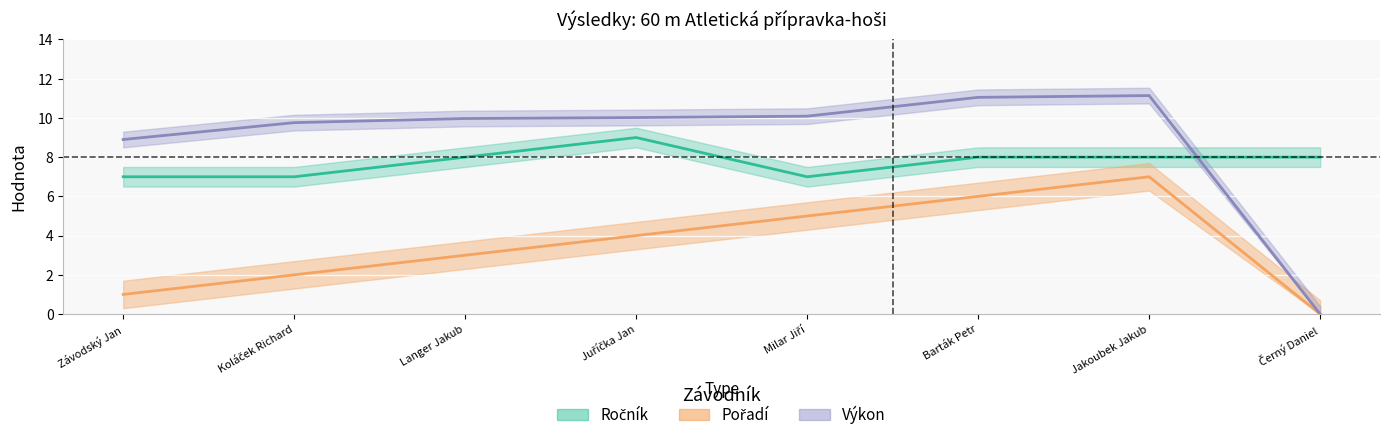

How many lines are shown in the chart?

2